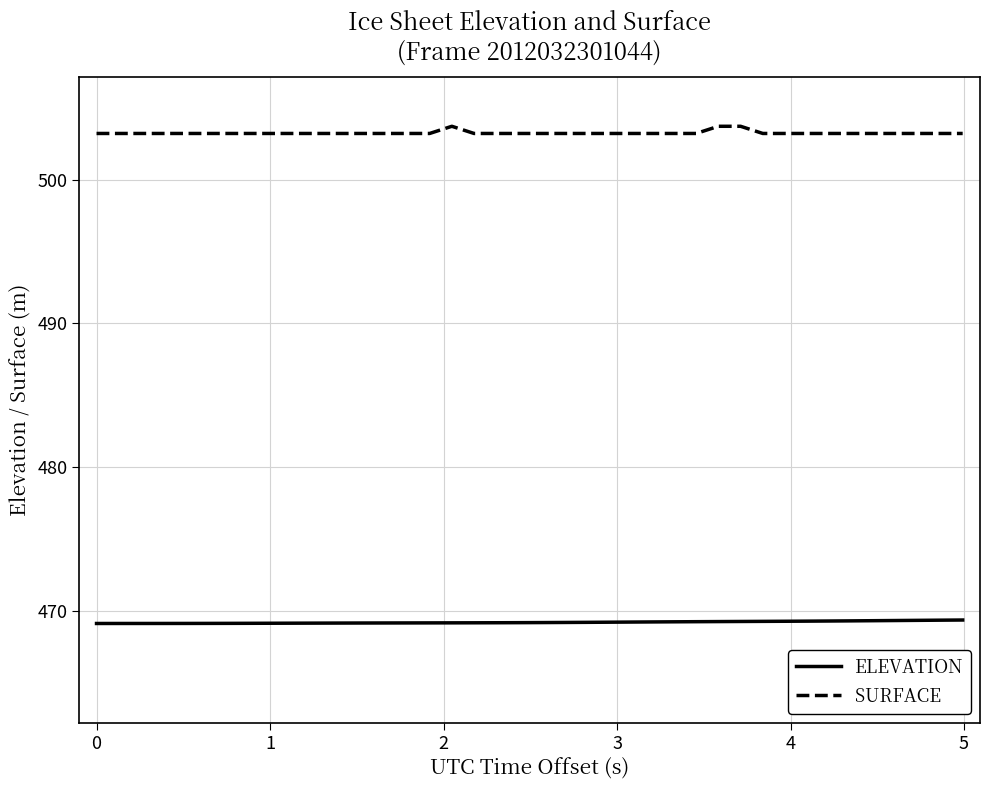

How many categories are shown in the chart?

40